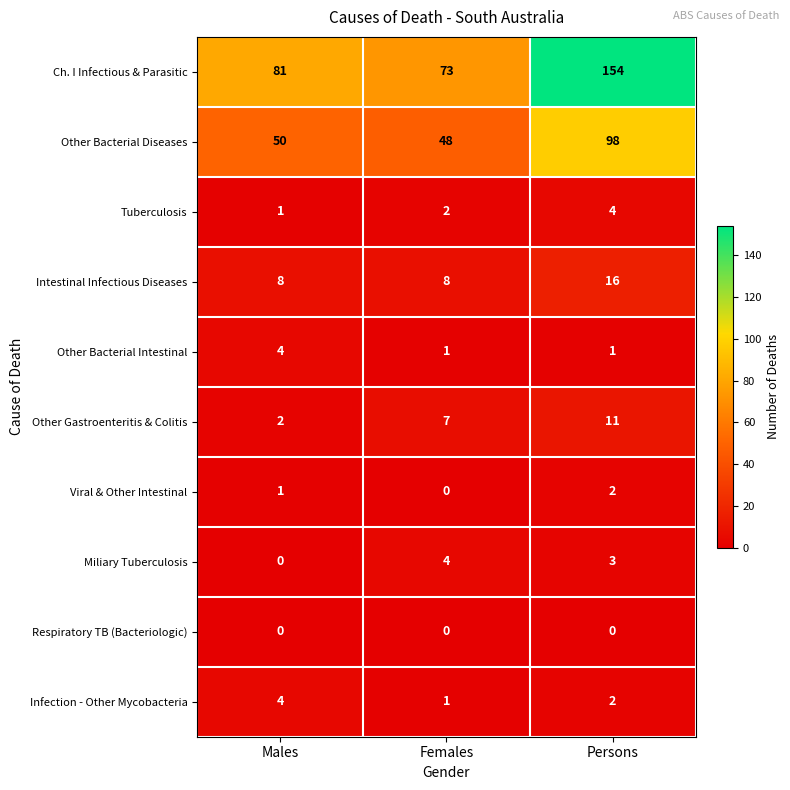

Reading left to right, list all the values displayed in this chart.

Ch. I Infectious & Parasitic: 81	73	154
Other Bacterial Diseases: 50	48	98
Tuberculosis: 1	2	4
Intestinal Infectious Diseases: 8	8	16
Other Bacterial Intestinal: 4	1	1
Other Gastroenteritis & Colitis: 2	7	11
Viral & Other Intestinal: 1	0	2
Miliary Tuberculosis: 0	4	3
Respiratory TB (Bacteriologic): 0	0	0
Infection - Other Mycobacteria: 4	1	2